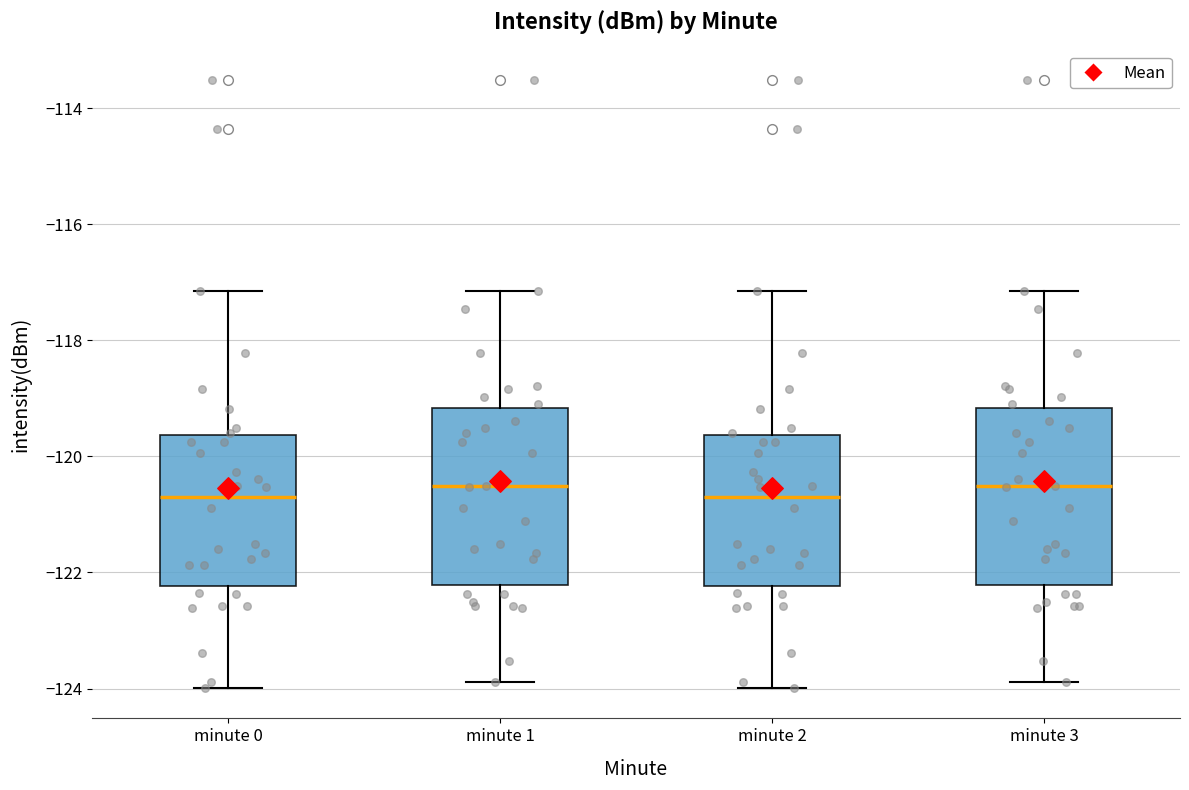

Reading left to right, read every box against the y-axis: the position of its median line, the range the box covers, and the ends of its whiskers. The values are not printed on the chart, so give them approximately, as read against the axis.

minute 0: median -120.8, box -122.2 to -119.6, whiskers -124.0 to -117.2
minute 1: median -120.6, box -122.2 to -119.2, whiskers -123.8 to -117.2
minute 2: median -120.8, box -122.2 to -119.6, whiskers -124.0 to -117.2
minute 3: median -120.6, box -122.2 to -119.2, whiskers -123.8 to -117.2